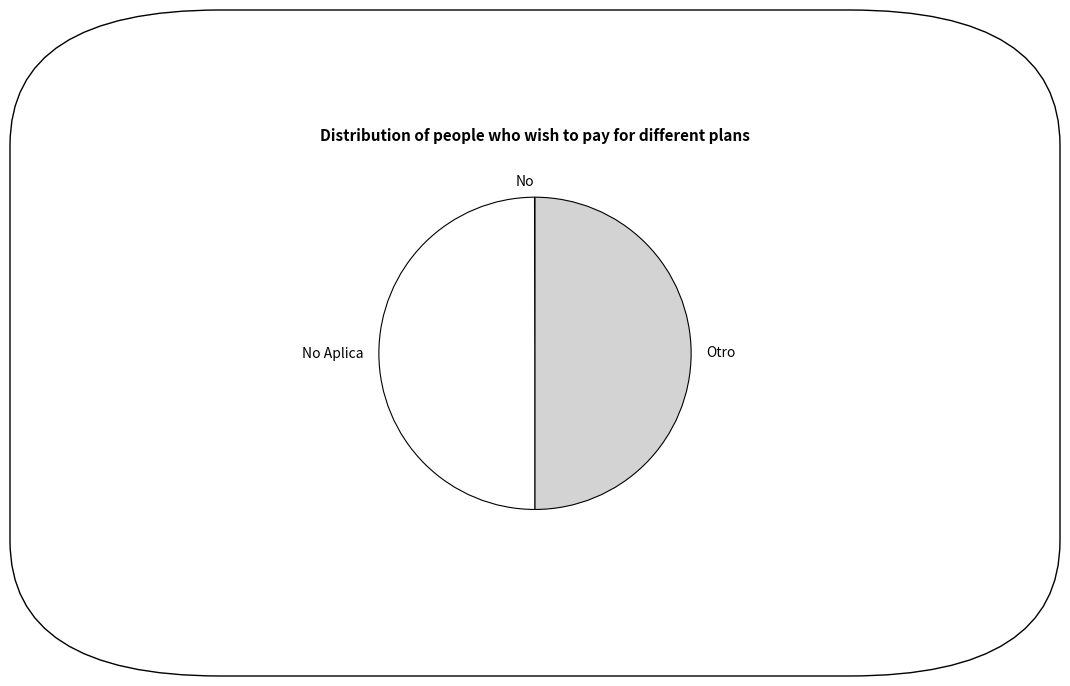

The Otro slice represents 50% of the pie. True or false?

True